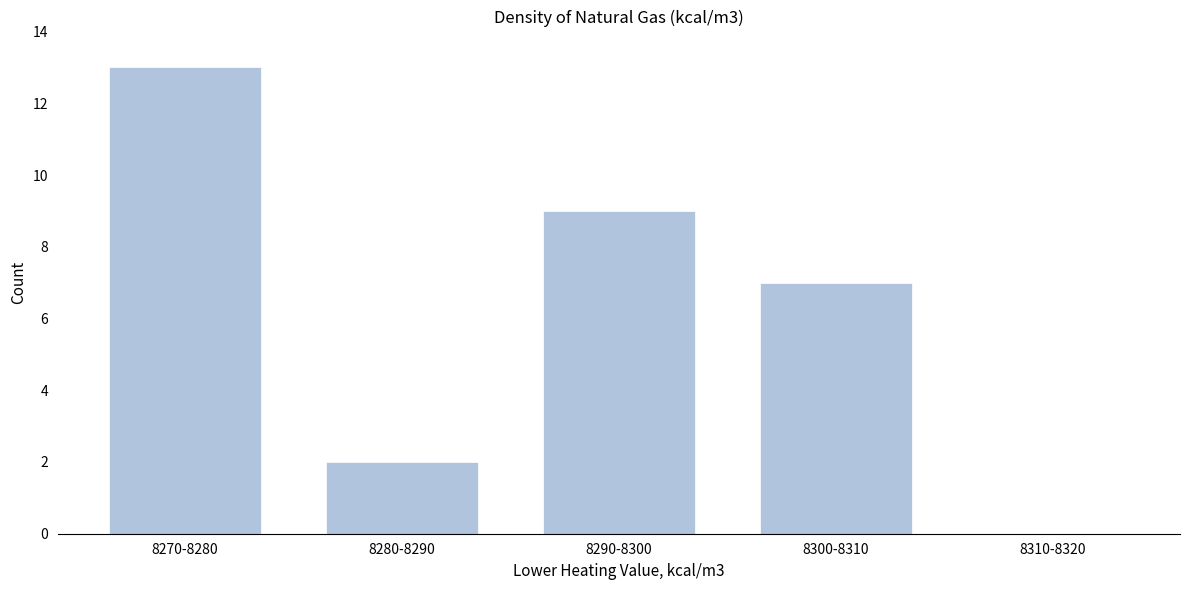

Reading left to right, transcribe all the data shown in this chart.

8270-8280=13	8280-8290=2	8290-8300=9	8300-8310=7	8310-8320=0